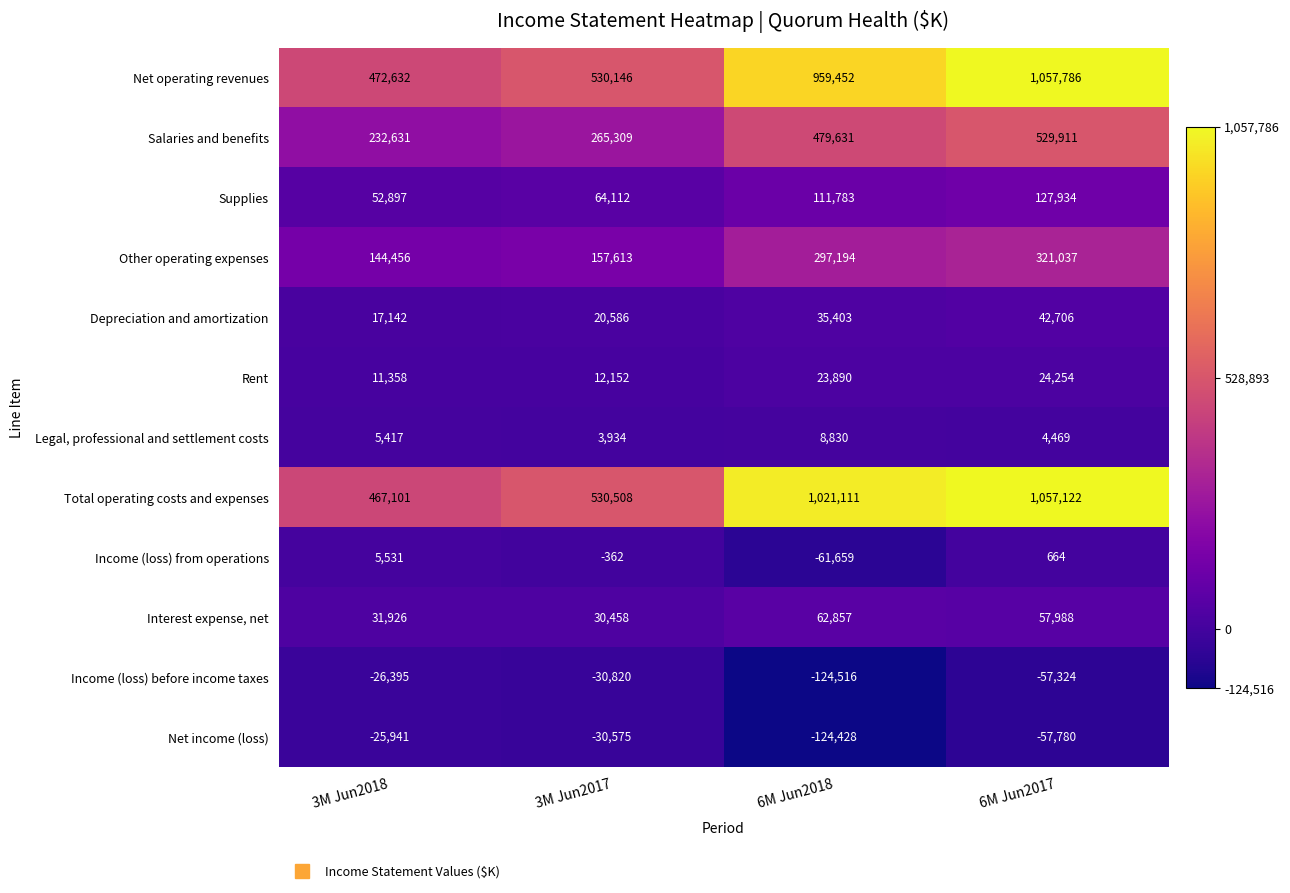

What is the minimum value shown in the chart?

-124516